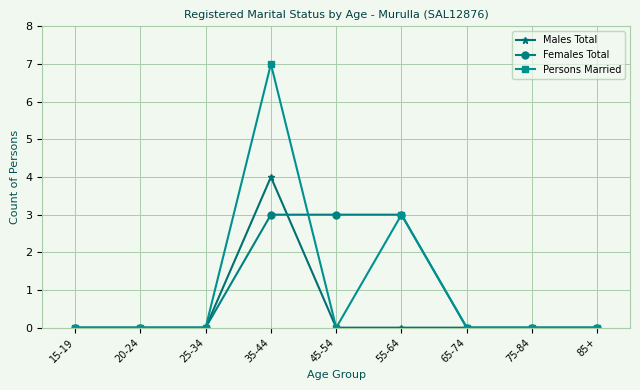

What is the label of the 4th point from the right?

55-64